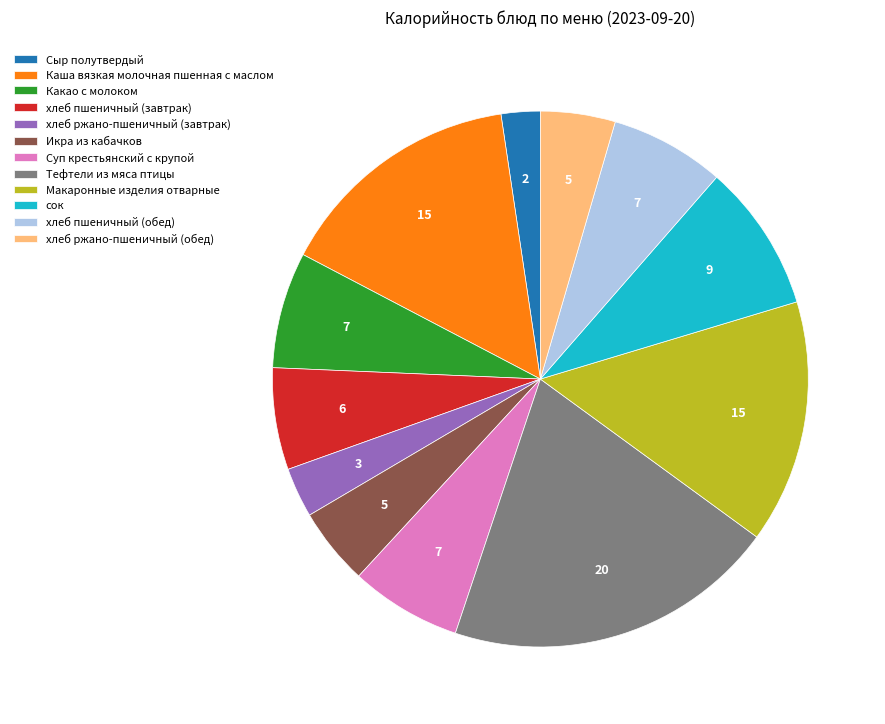

Is the sum of Сыр полутвердый and хлеб пшеничный (завтрак) greater than half?

No